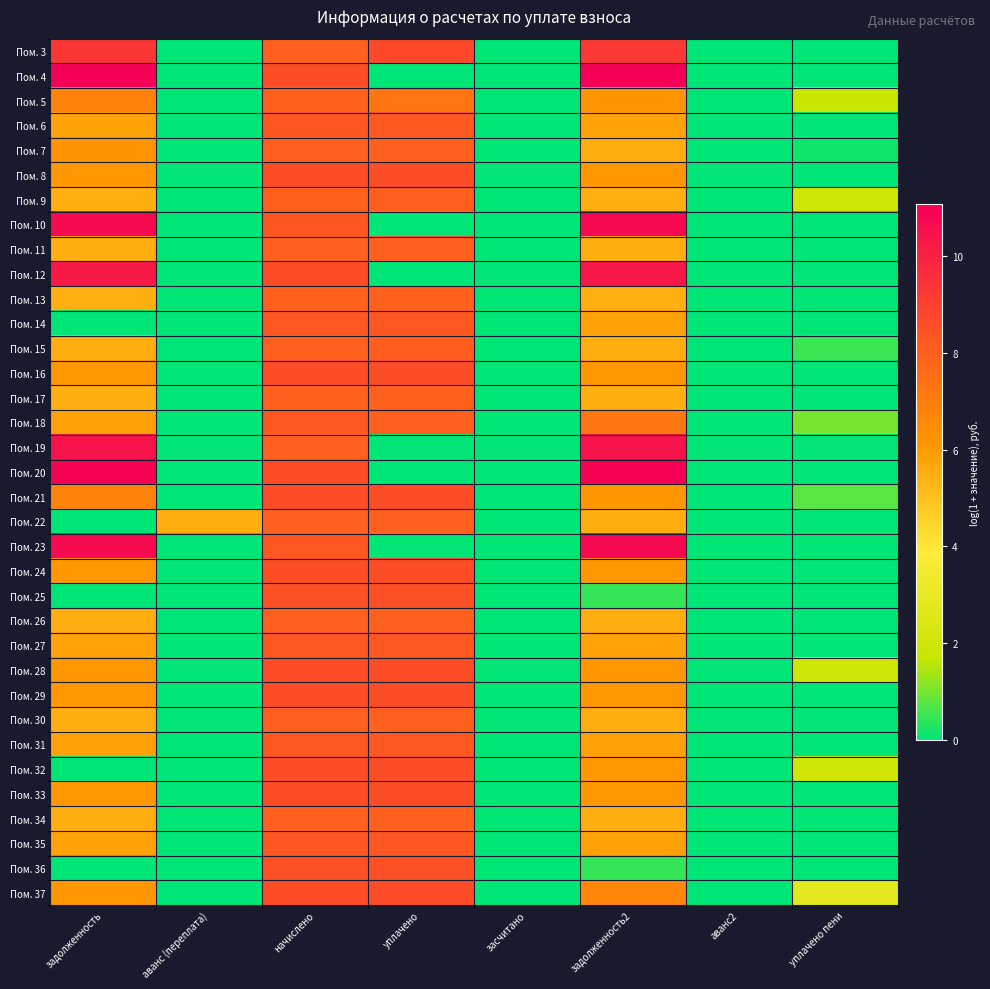

What is the difference between the highest and lowest values at начислено?

0.7